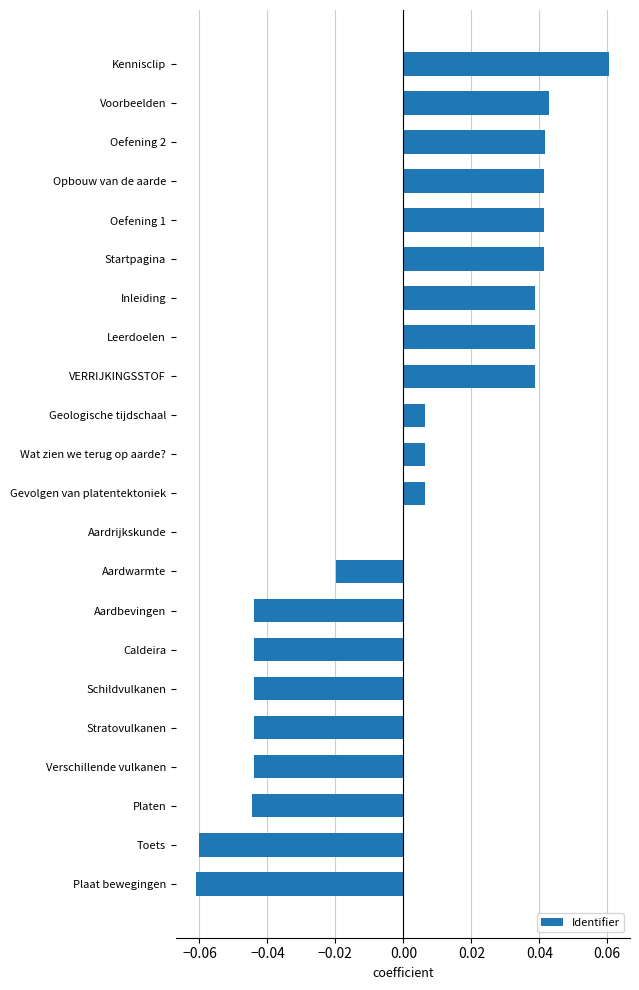

Between Aardbevingen and Gevolgen van platentektoniek, which is larger?

Gevolgen van platentektoniek